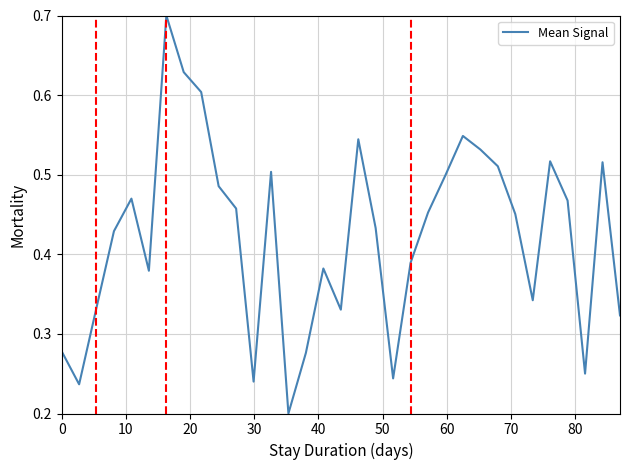

What is the maximum value shown in the chart?

0.7